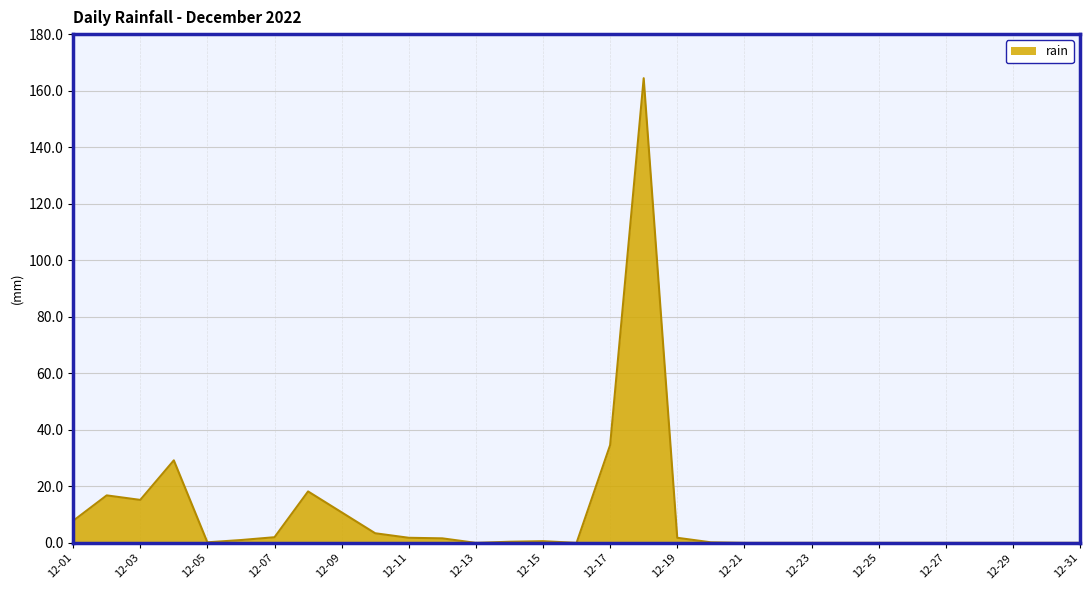

What is the difference between the maximum and minimum values?

164.4